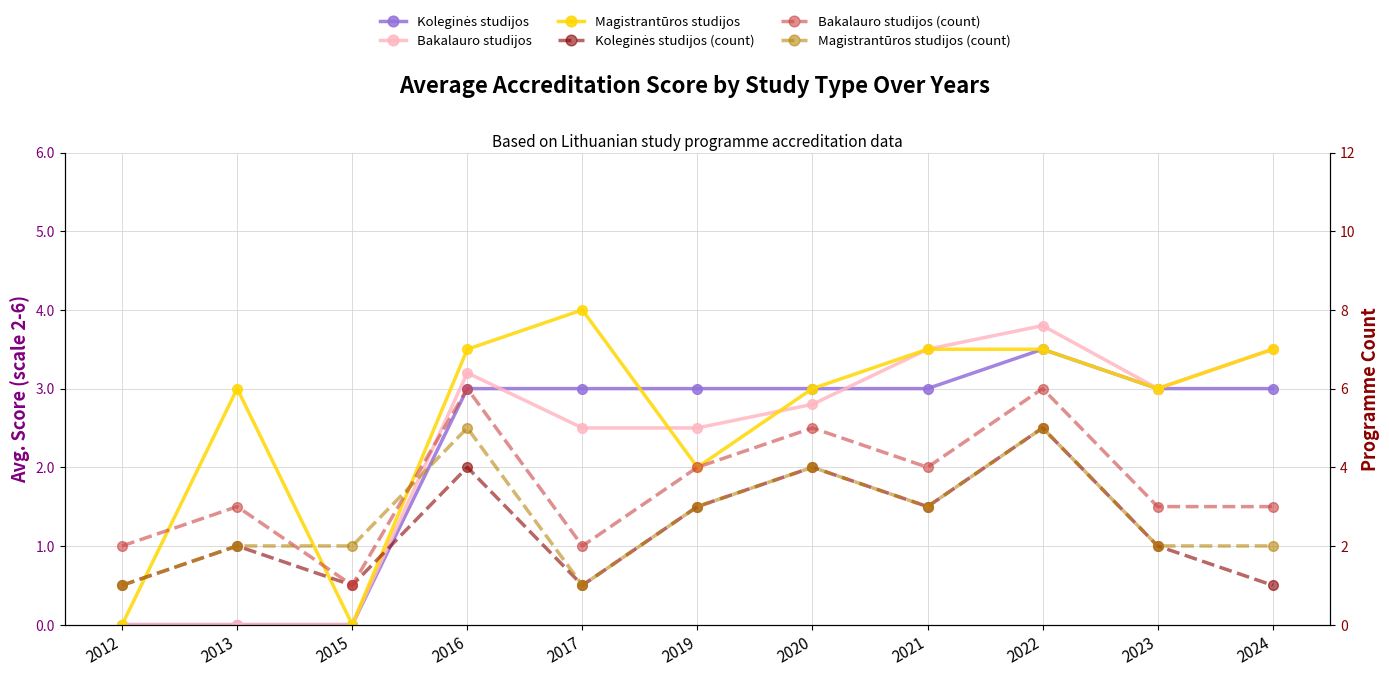

How many values in the Bakalauro studijos (count) series exceed 3?

5